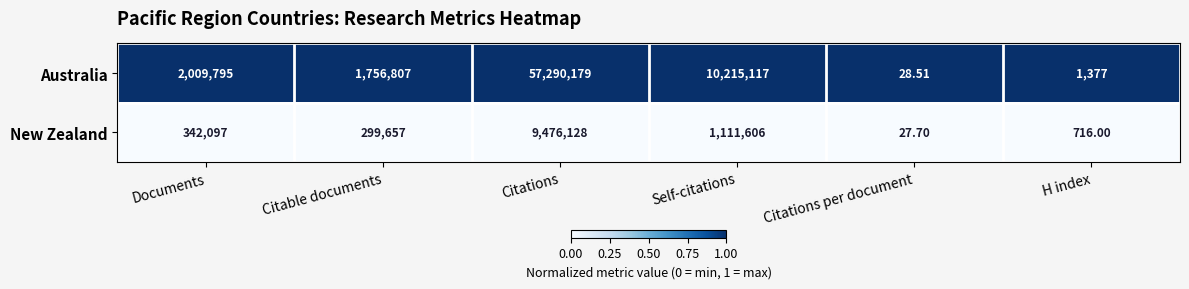

Count the number of data series in this chart.

2